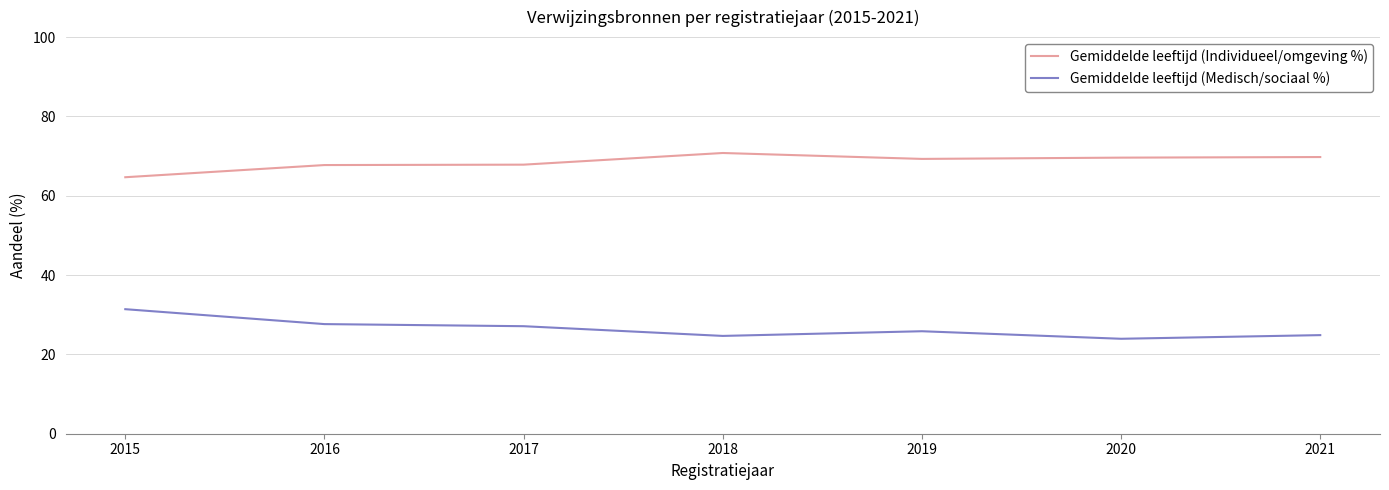

What is the difference between the Gemiddelde leeftijd (Individueel/omgeving %) values at 2015 and 2019?

4.6